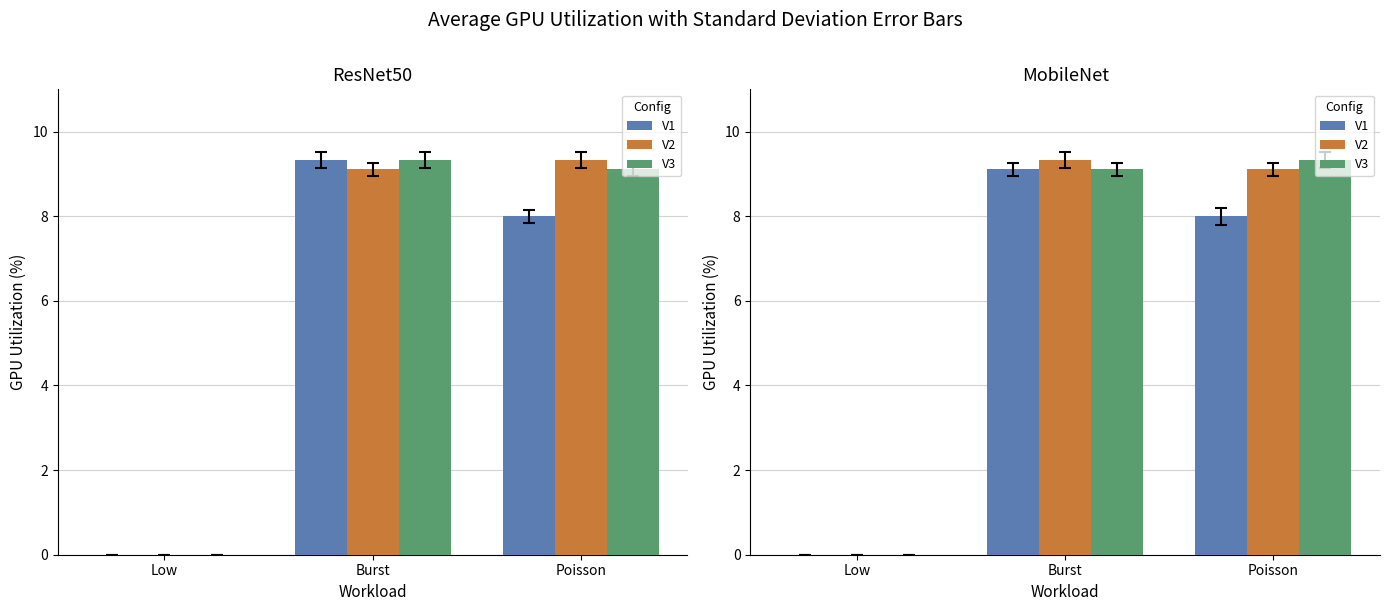

Does the chart contain any negative values?

No